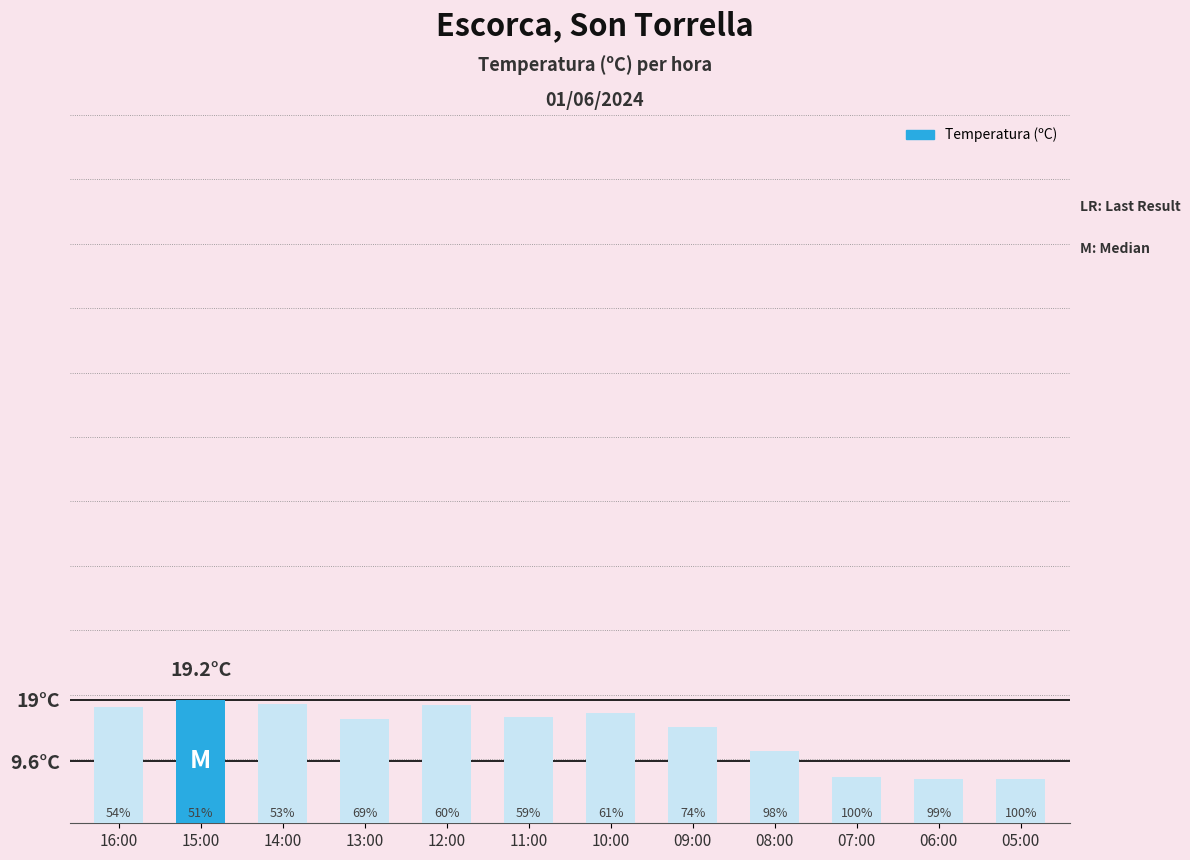

Reading left to right, extract all data points from this chart.

18.0	19.2	18.6	16.2	18.3	16.5	17.1	14.9	11.3	7.2	6.9	6.8